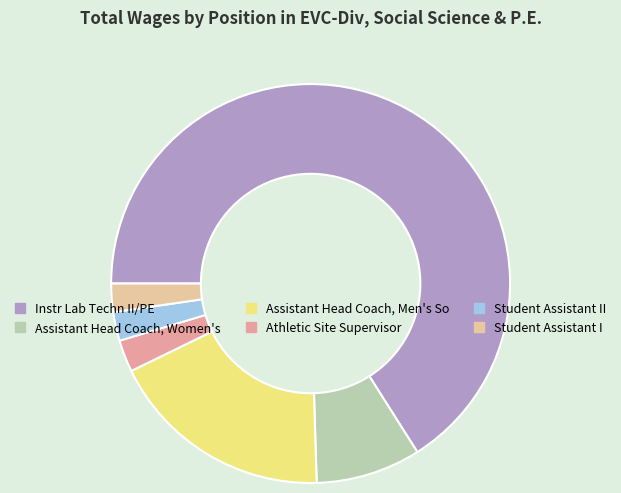

Is it true that Assistant Head Coach, Men's So is 18% of the pie?

True